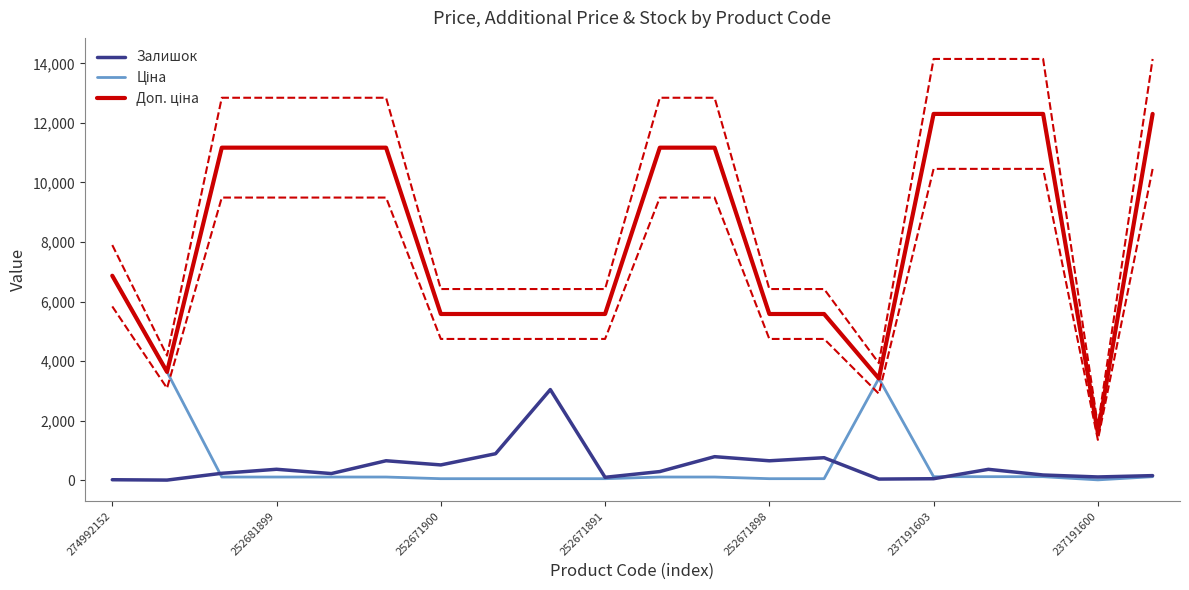

What is the label of the 13th point from the left?

252671898